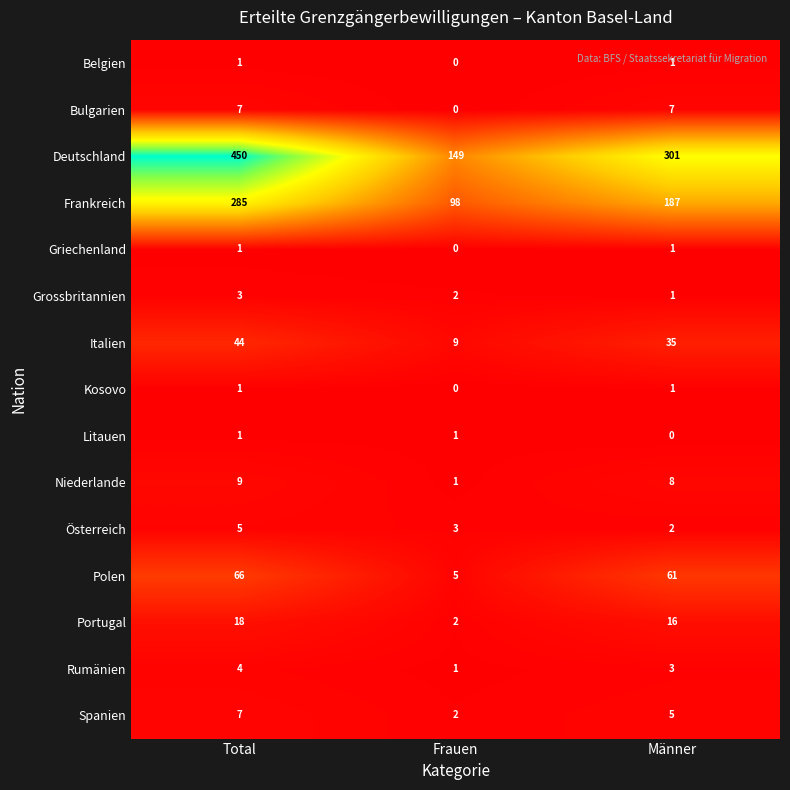

How many categories are shown in the chart?

3